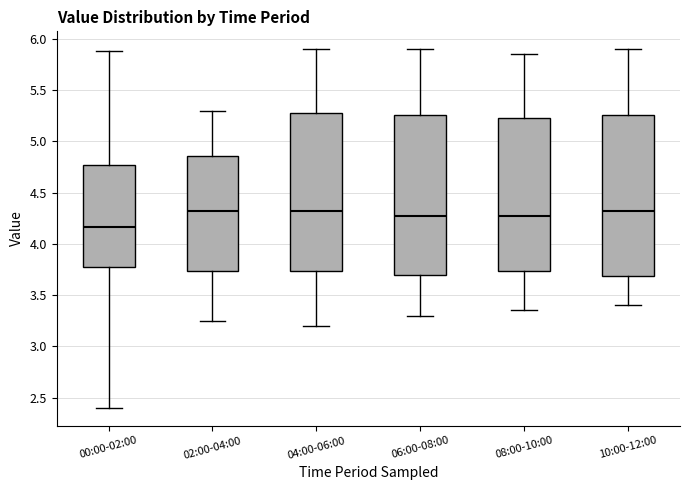

Reading left to right, read every box against the y-axis: the position of its median line, the range the box covers, and the ends of its whiskers. The values are not printed on the chart, so give them approximately, as read against the axis.

00:00-02:00: median 4.15, box 3.80 to 4.75, whiskers 2.40 to 5.90
02:00-04:00: median 4.35, box 3.75 to 4.85, whiskers 3.25 to 5.30
04:00-06:00: median 4.35, box 3.75 to 5.30, whiskers 3.20 to 5.90
06:00-08:00: median 4.30, box 3.70 to 5.25, whiskers 3.30 to 5.90
08:00-10:00: median 4.30, box 3.75 to 5.25, whiskers 3.35 to 5.85
10:00-12:00: median 4.35, box 3.70 to 5.25, whiskers 3.40 to 5.90